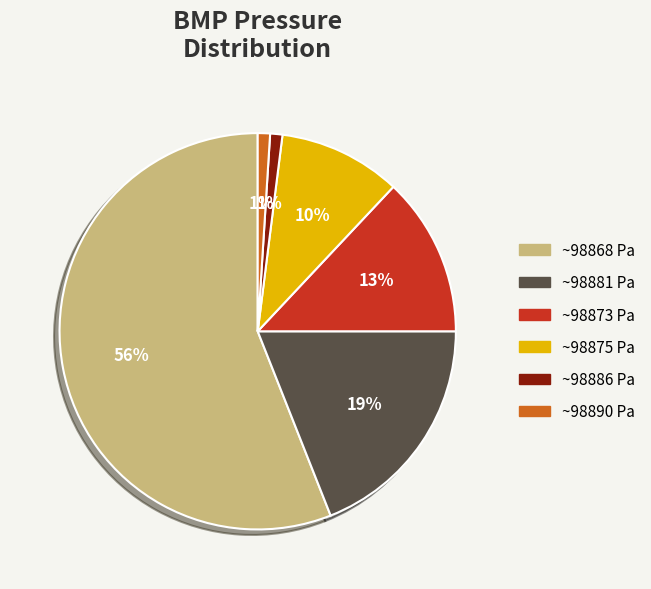

To the nearest percent, what percentage of the pie is ~98868 Pa?

56%